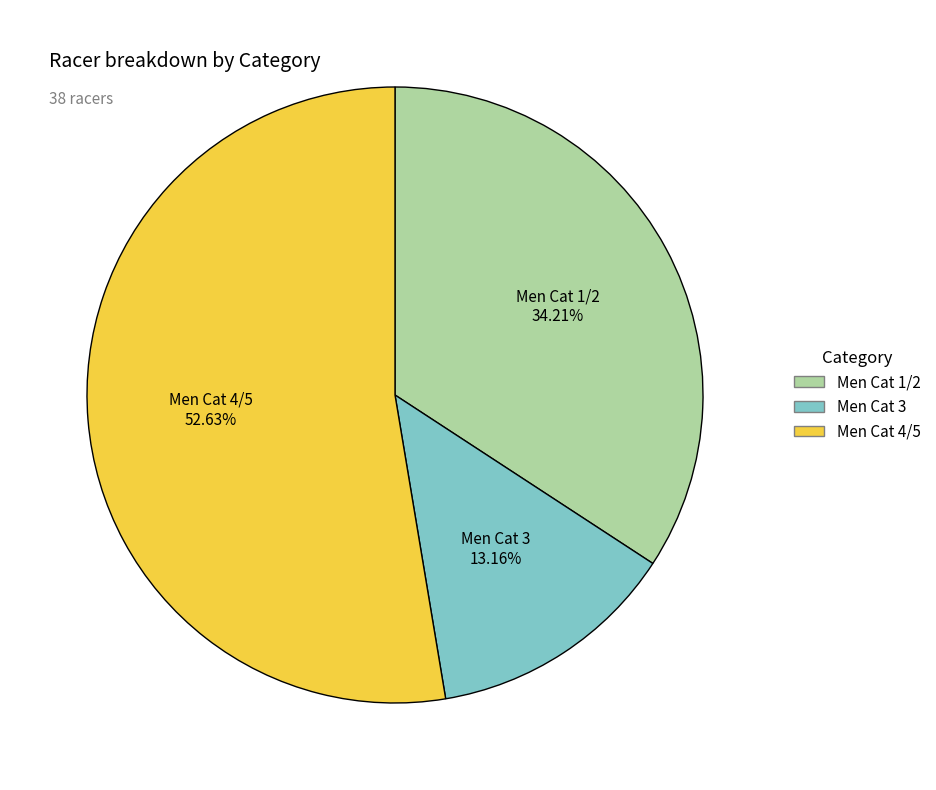

To the nearest percent, what portion does Men Cat 3 represent?

13%